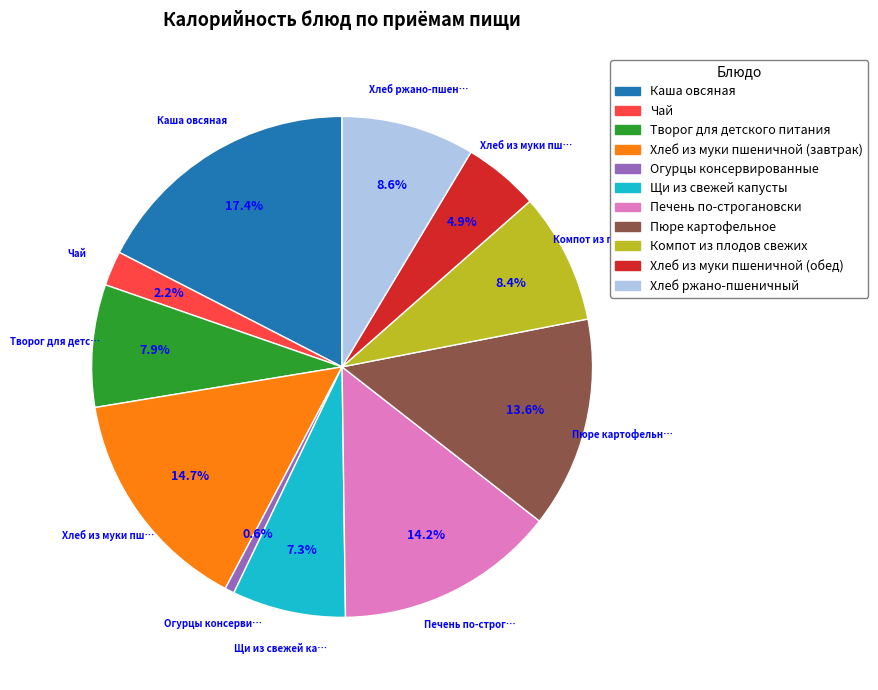

True or false: Пюре картофельное accounts for 14% of the total.

True